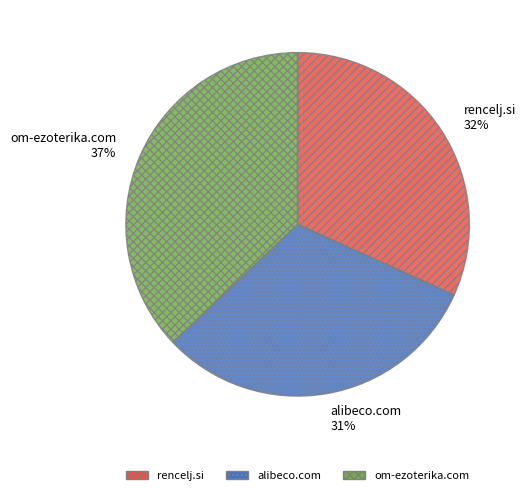

Does rencelj.si account for over 50% of the chart?

No